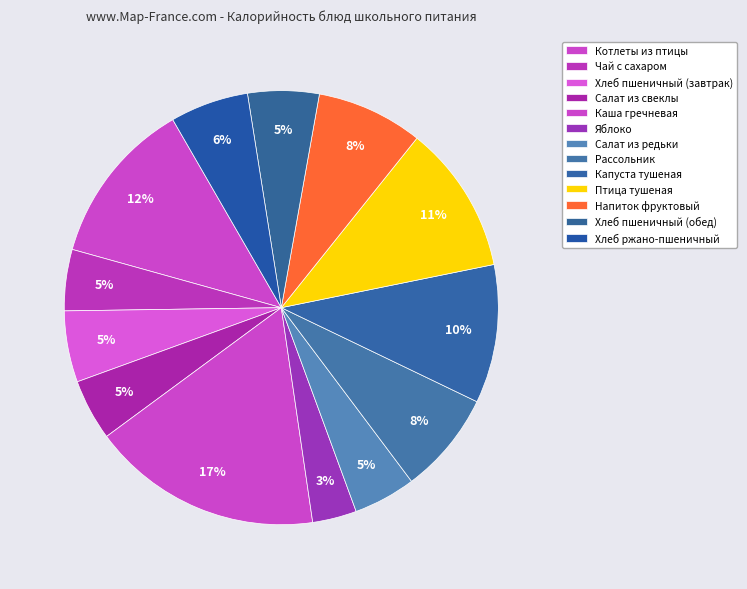

To the nearest percent, what is the difference between the largest and smallest slice percentages?

14%